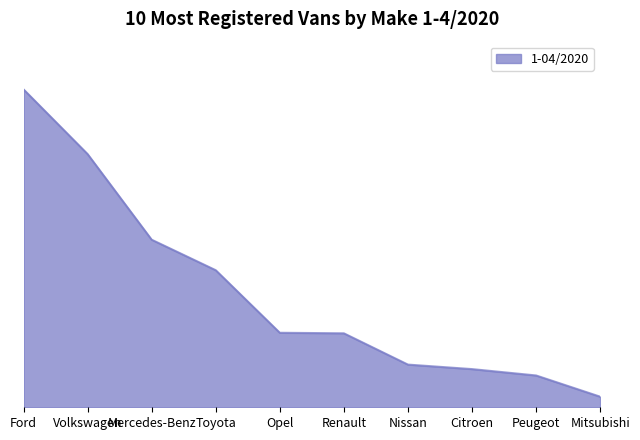

Is this an area chart (filled region under the line)?

Yes